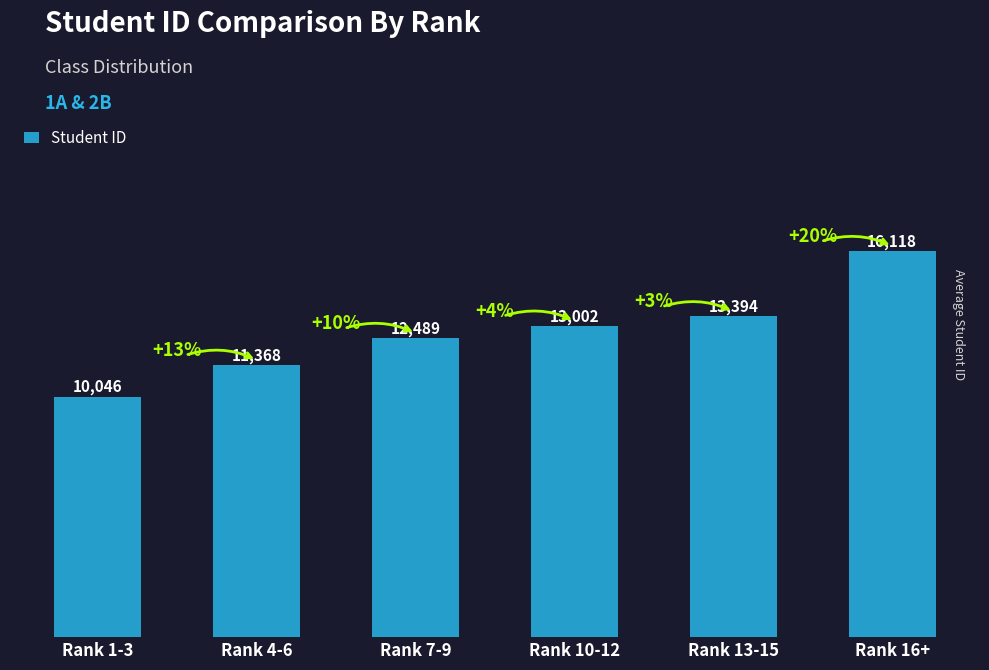

What is the minimum value shown in the chart?

10046